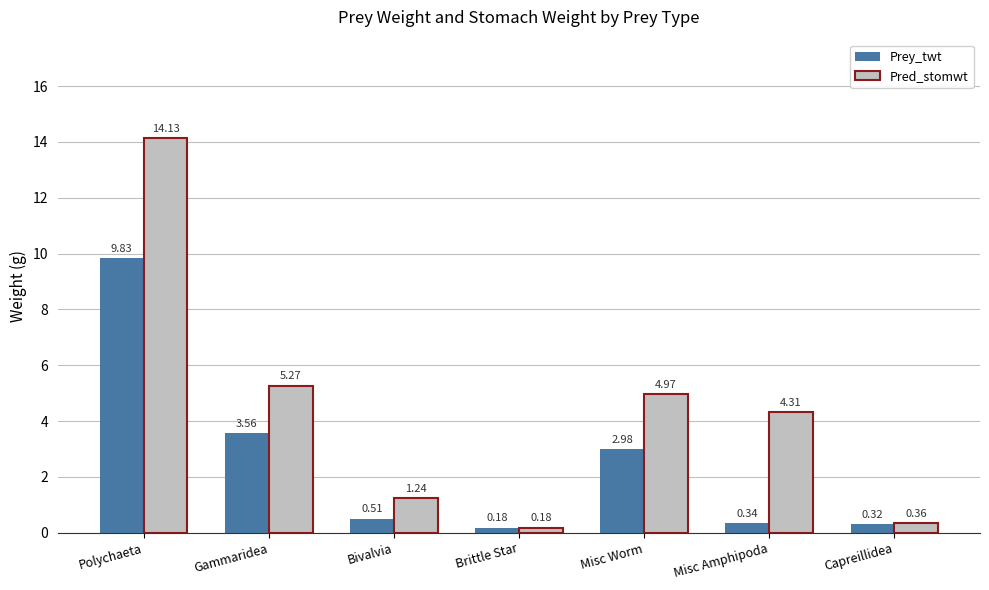

What is the label of the 4th bar from the left?

Brittle Star